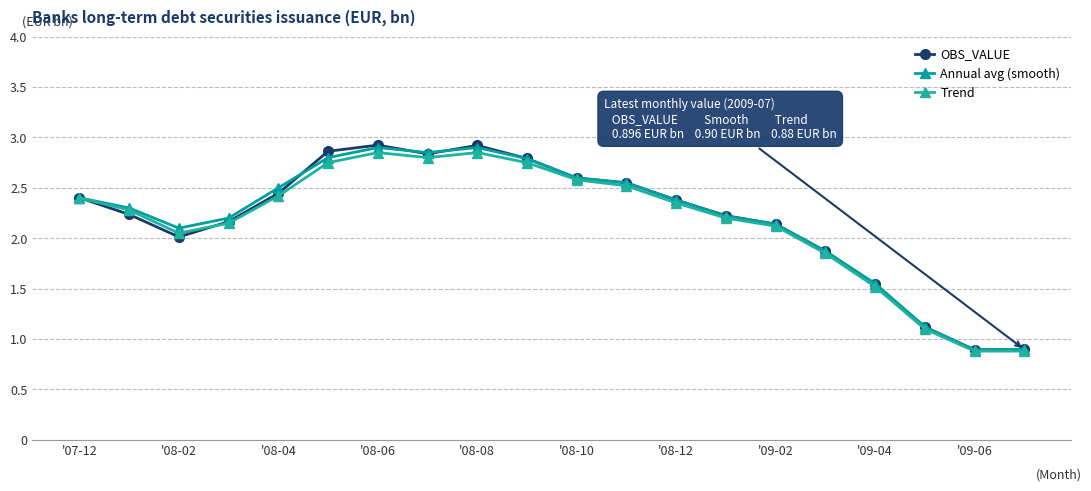

How many values in the Annual avg (smooth) series are below 2?

5